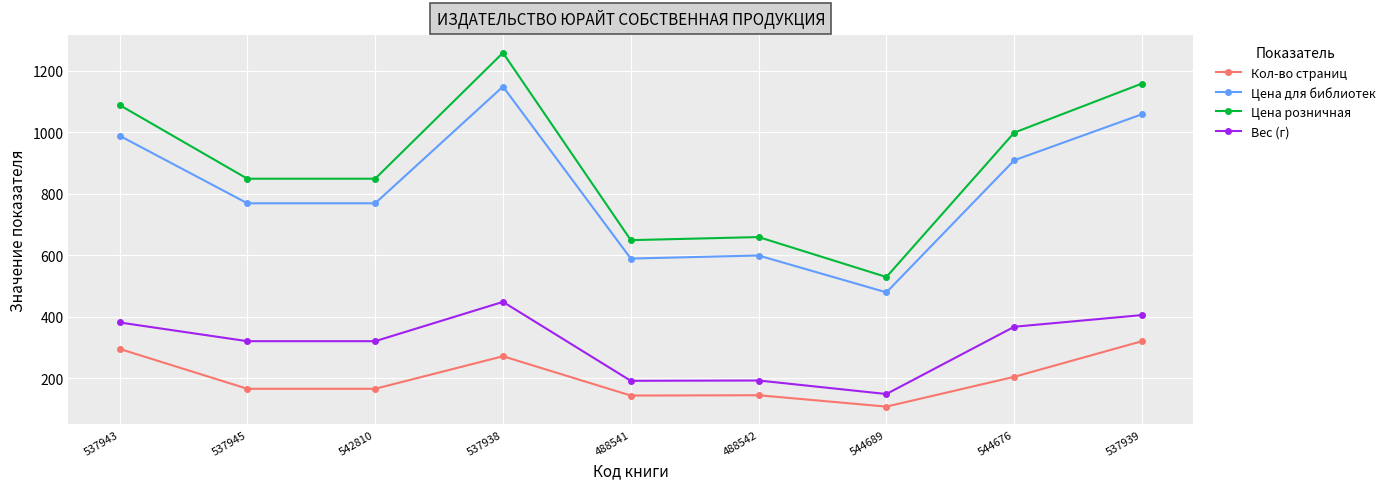

Which series has the widest spread of values?

Цена розничная